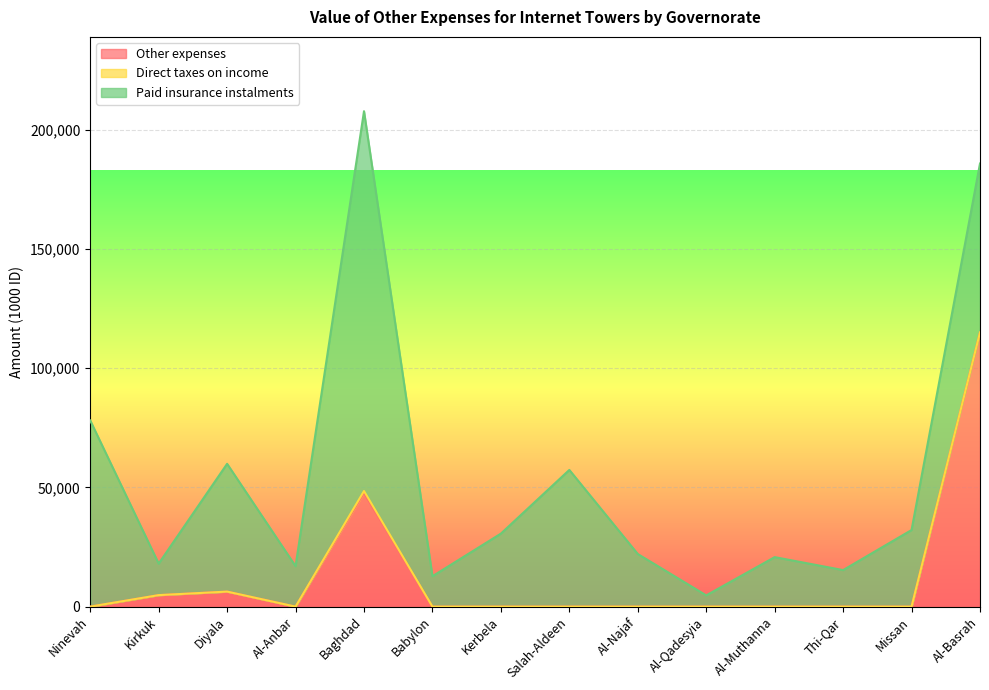

The value of Other expenses at Kirkuk is 2425. True or false?

False